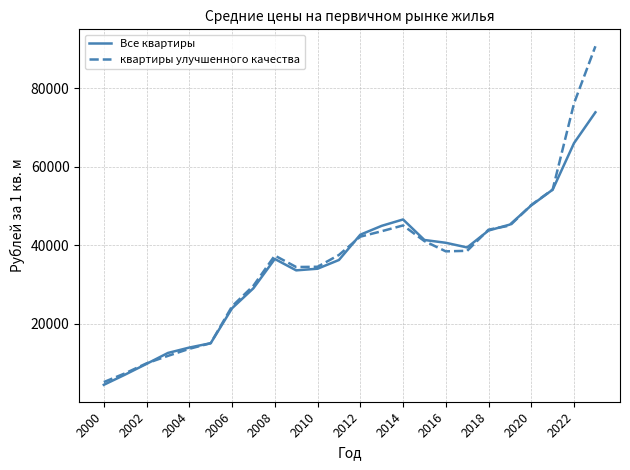

Which series has the largest range (max minus min)?

квартиры улучшенного качества